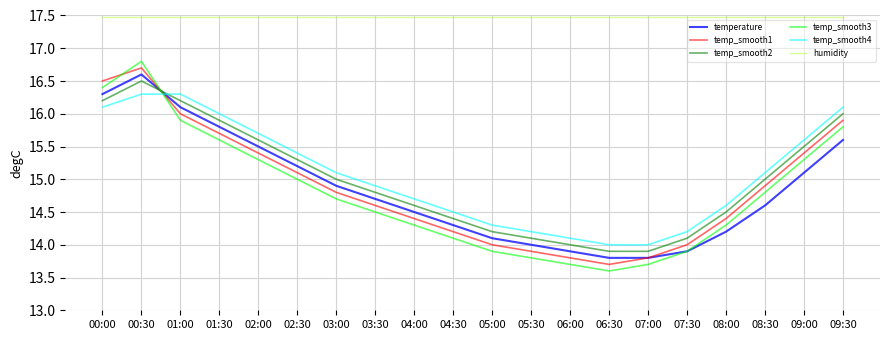

What is the approximate value of humidity at 09:30?

17.5